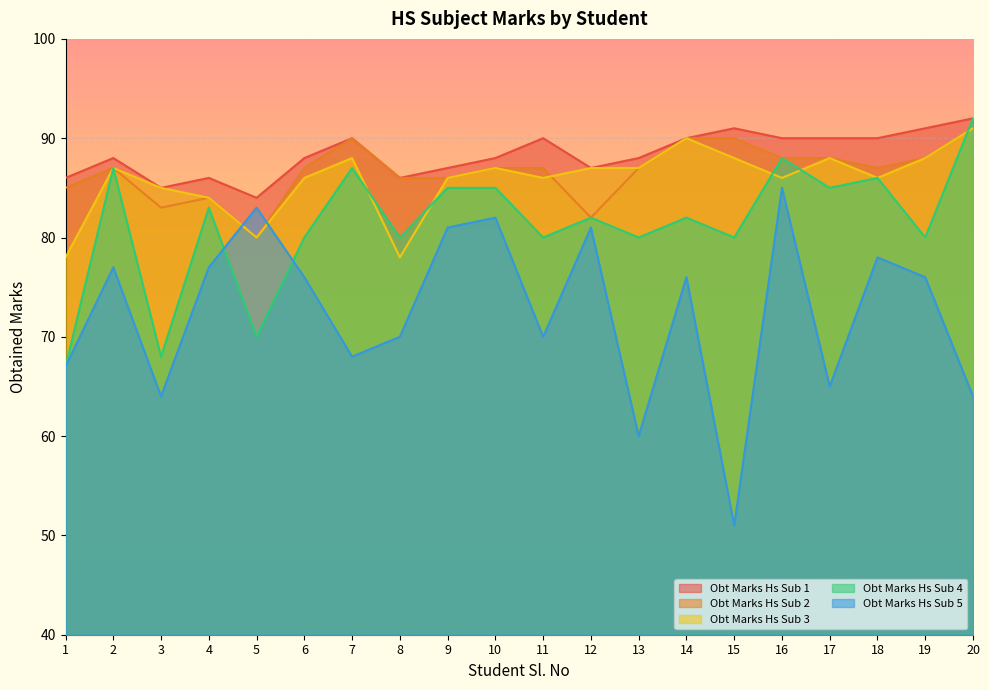

What is the smallest value displayed?

51